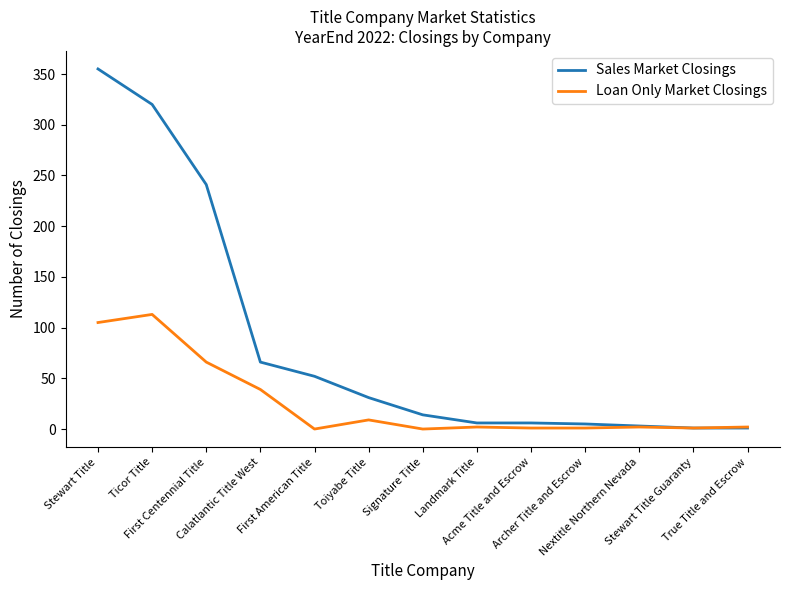

At Signature Title, list the series in order from largest to smallest.

Sales Market Closings, Loan Only Market Closings